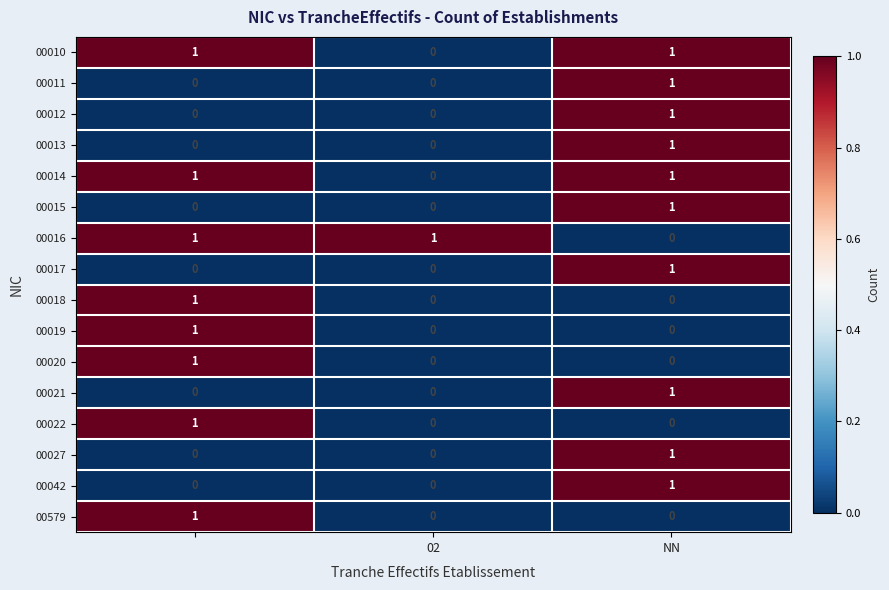

Count the 00010 values in the range 0 to 1.

3